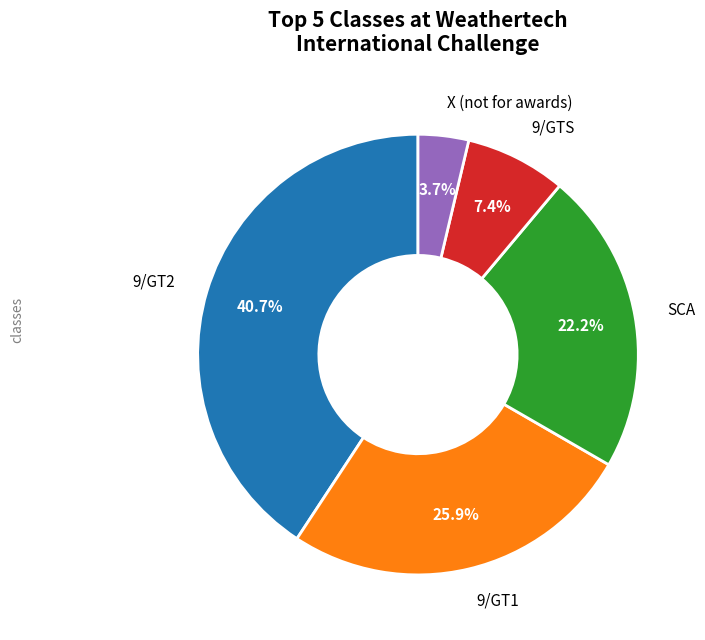

To the nearest percent, what is the average slice percentage?

20%